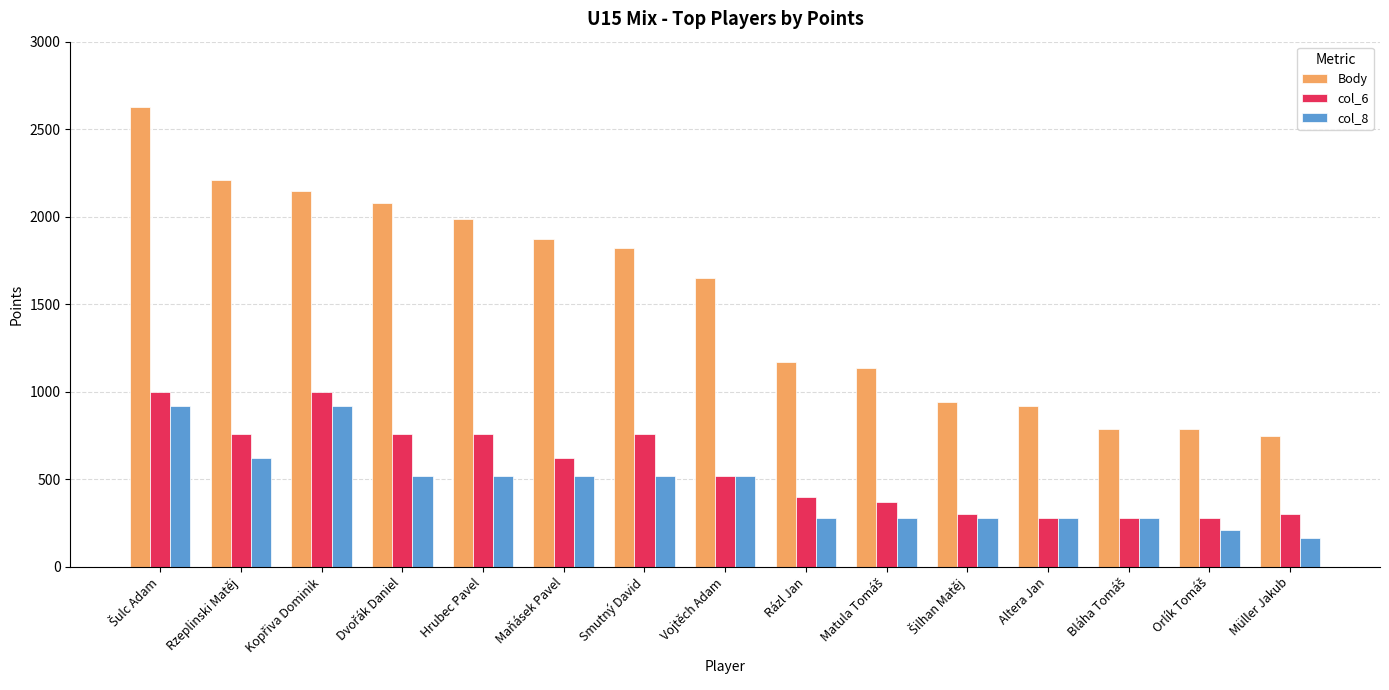

At which label is Body closest to 1684?

Vojtěch Adam